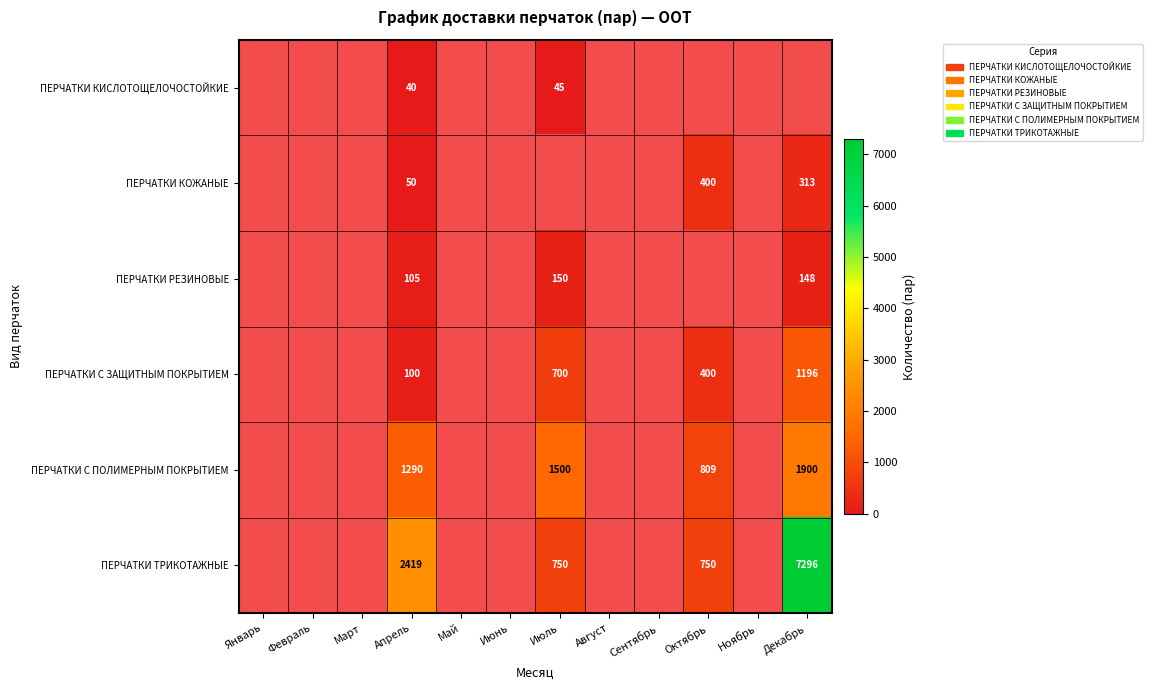

At which label does ПЕРЧАТКИ С ПОЛИМЕРНЫМ ПОКРЫТИЕМ first exceed 1500?

Декабрь